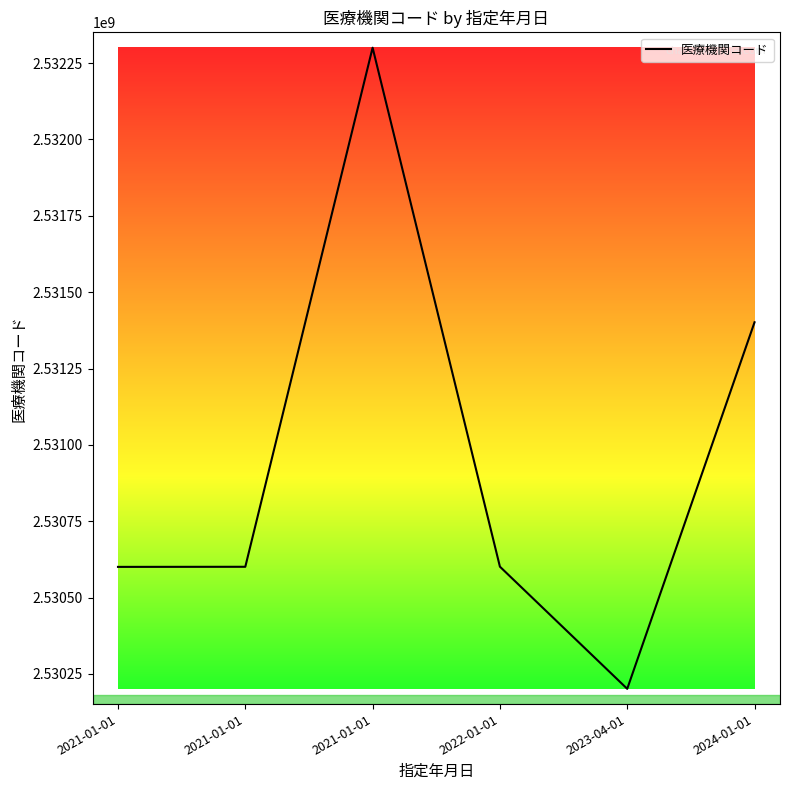

The value at 2023-04-01 is 2530201504. True or false?

True